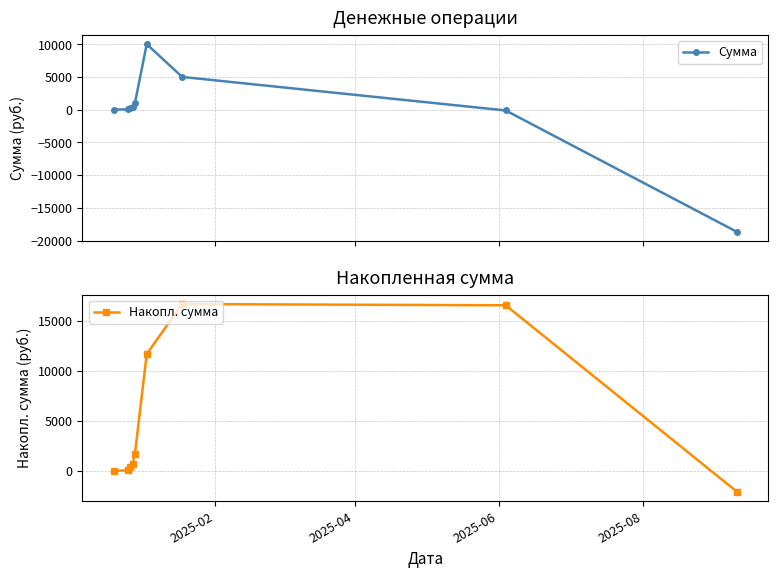

What is the minimum value for Сумма?

-18680.2